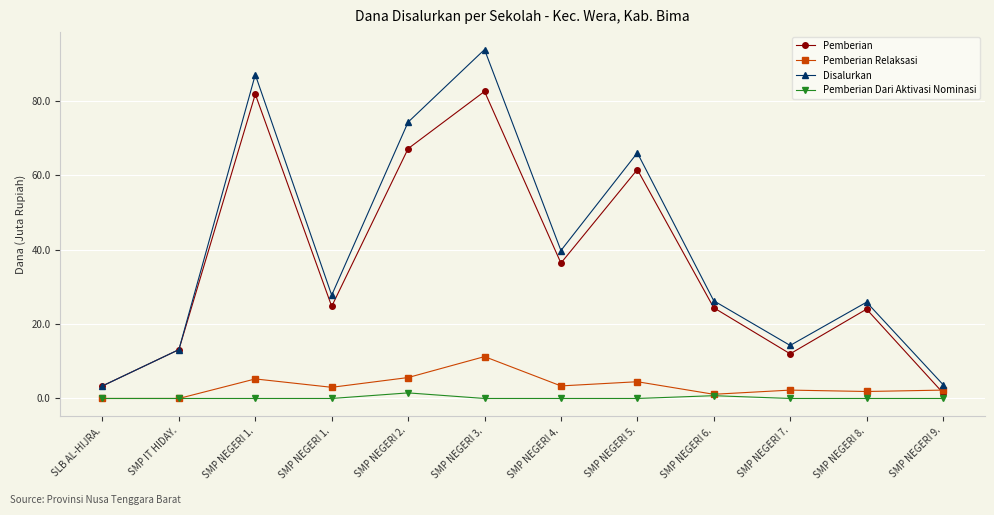

What is the lowest value of the Disalurkan series?

3.4